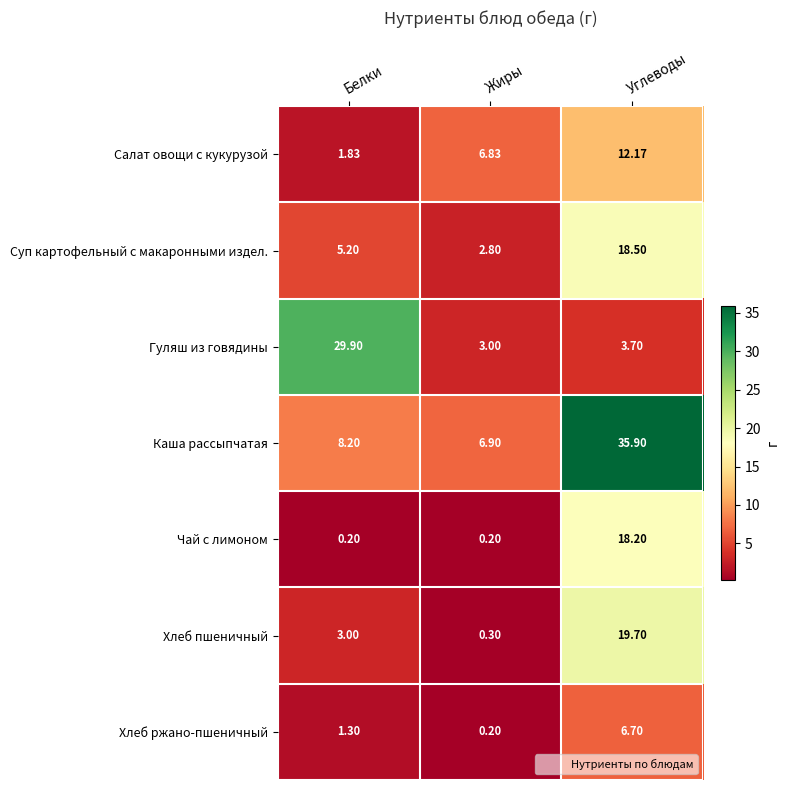

Which category has the highest value in the Каша рассыпчатая series?

Углеводы